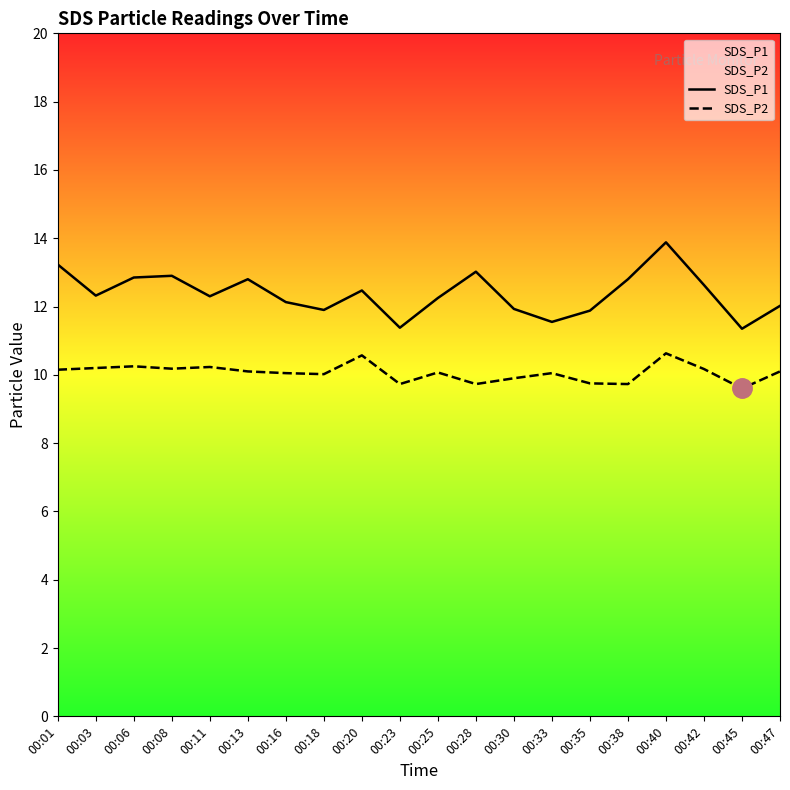

Which series has the largest total across all categories?

SDS_P1